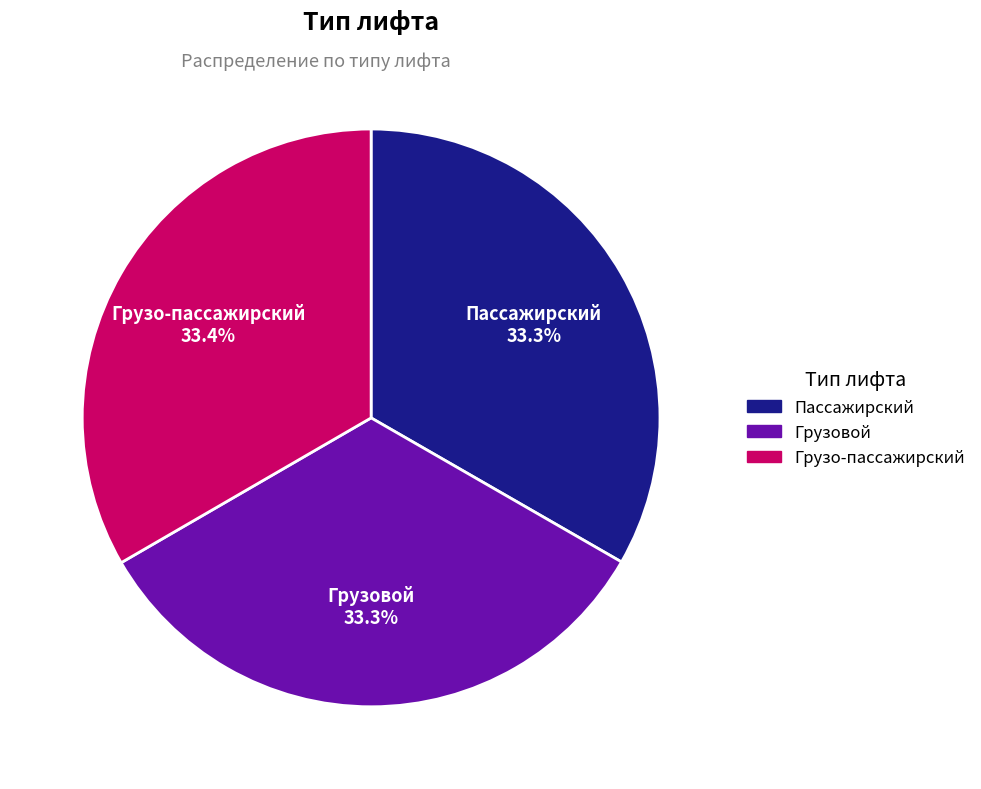

How many slices are in this pie chart?

3